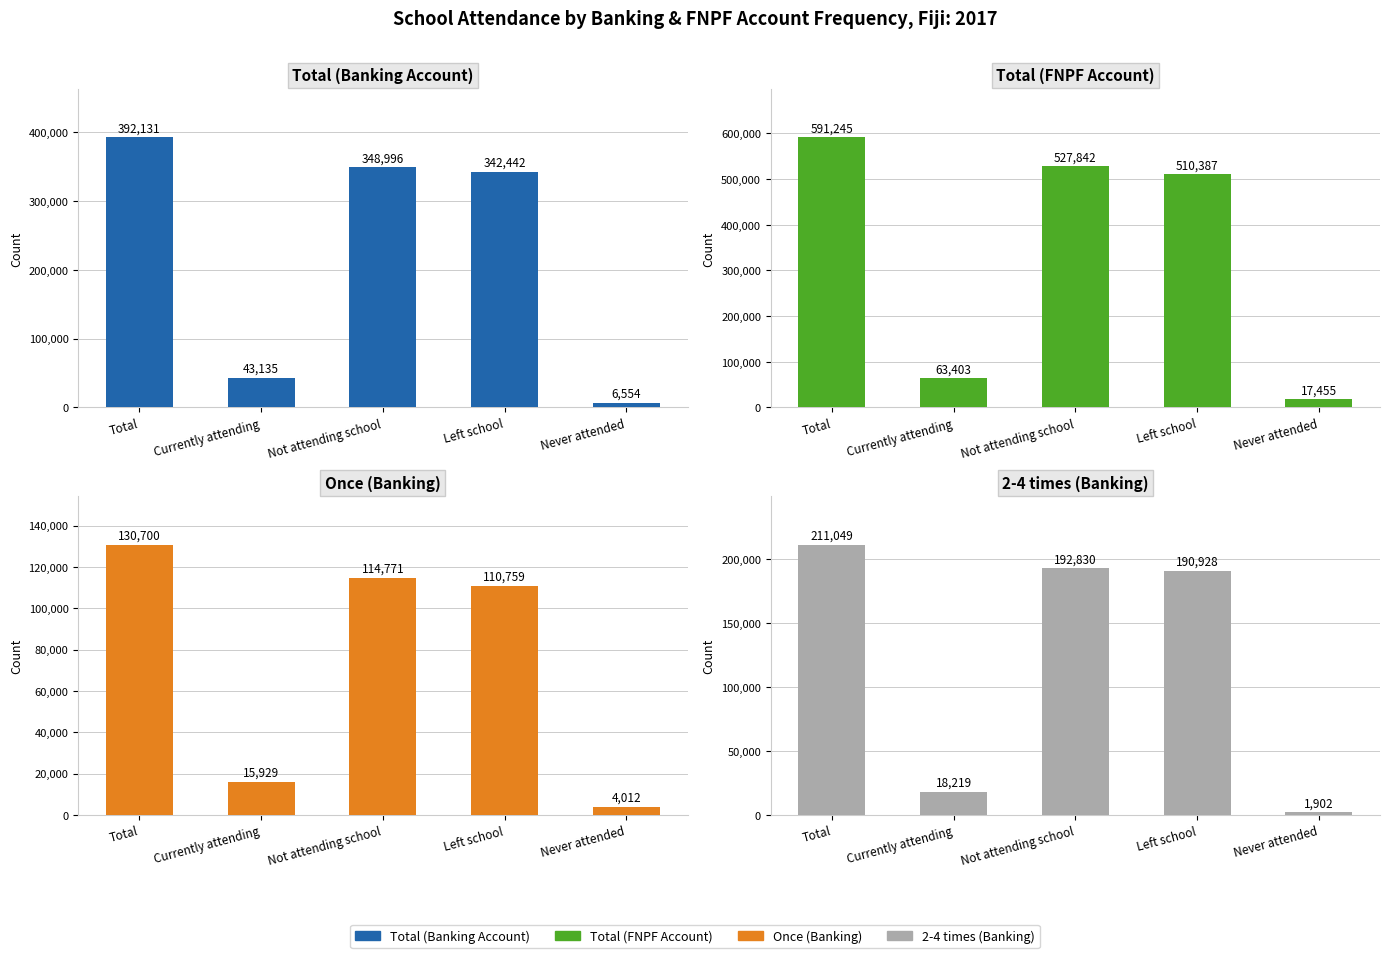

Which category has the highest value across all series?

Total